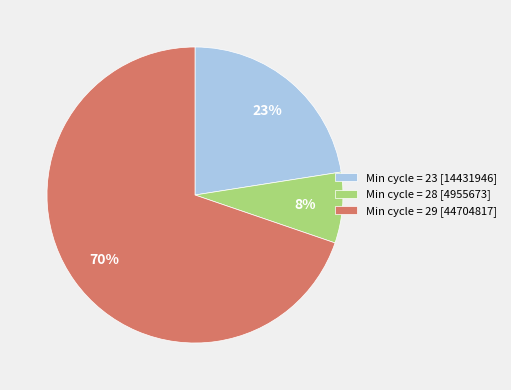

Does any single category account for the majority?

Yes